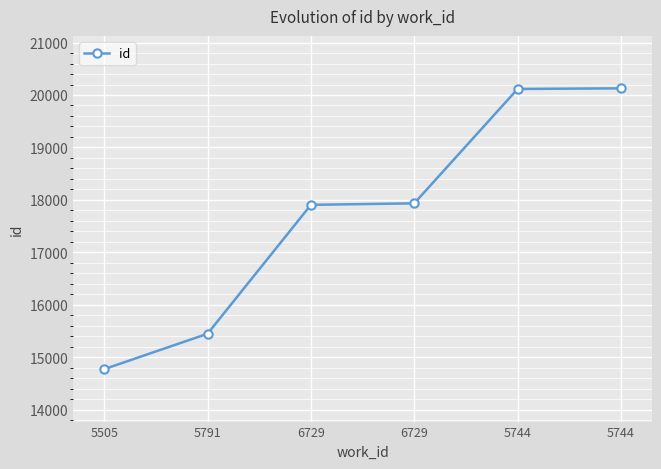

What value does the data have at 5791?

15447